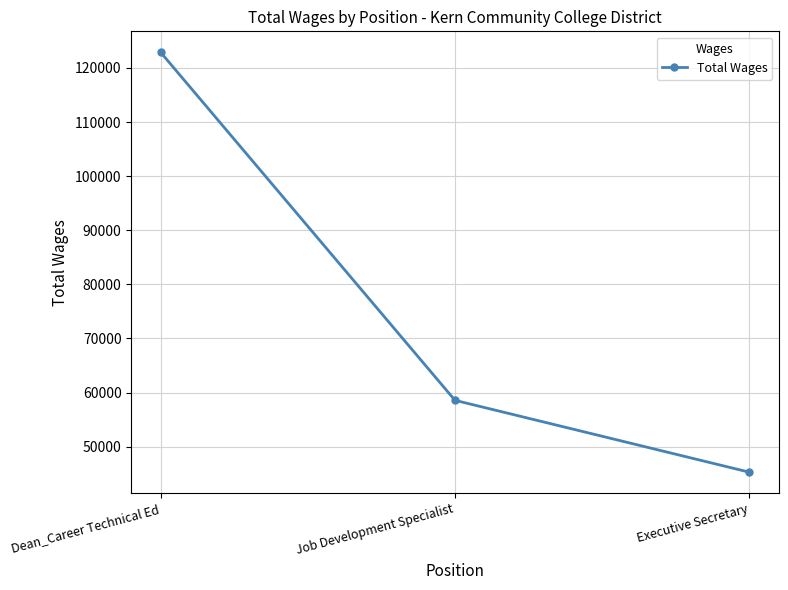

Read the value at Executive Secretary, to the nearest 10.

45270